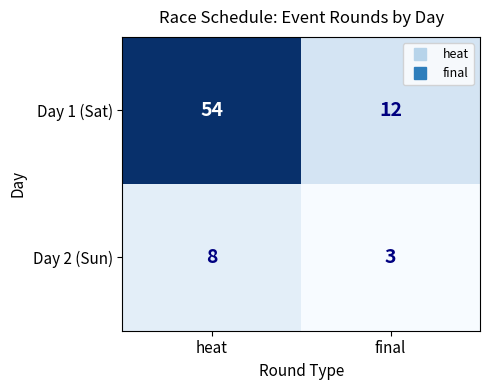

What value does the Day 1 (Sat) series have at heat, to the nearest 5?

55